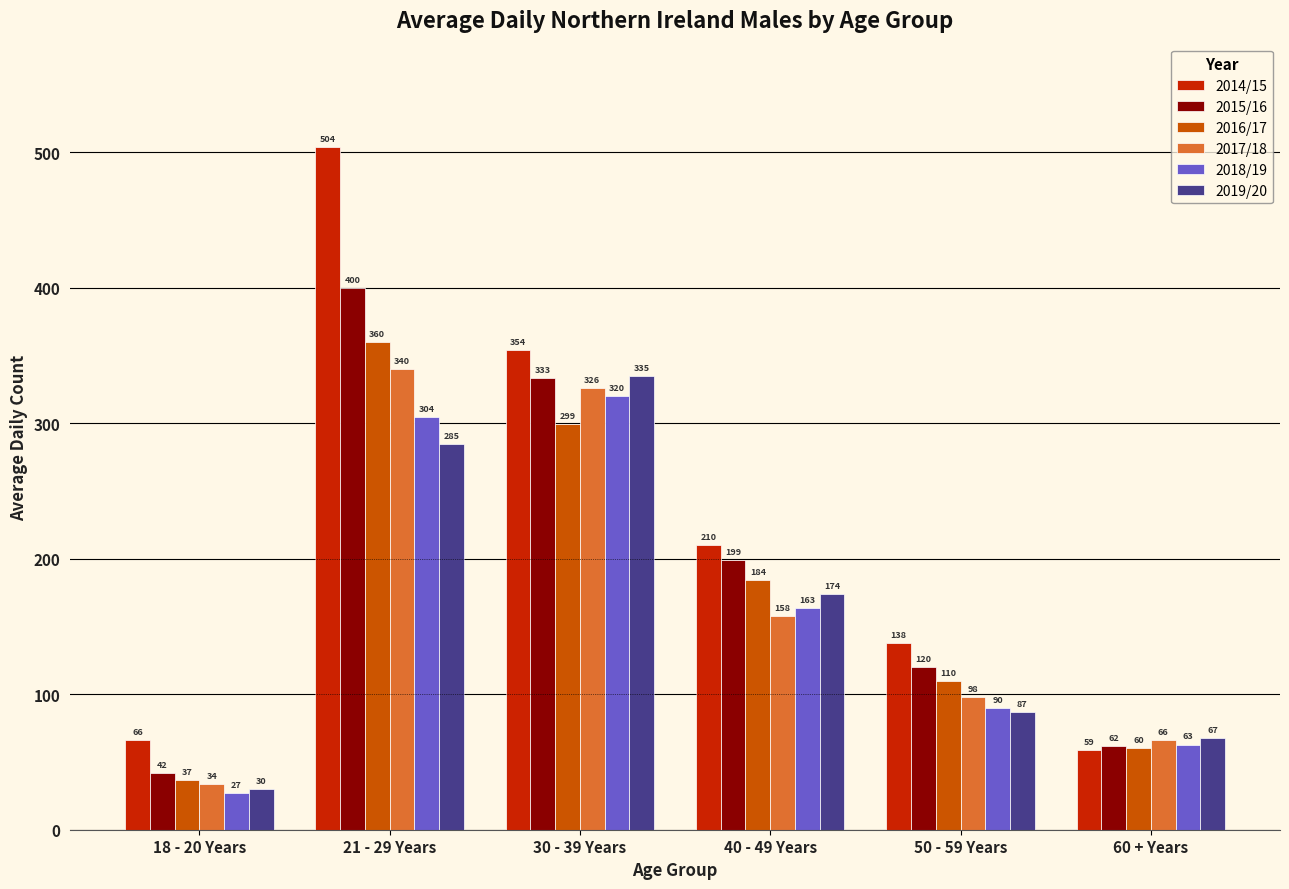

Rank the categories by 2018/19 value from highest to lowest.

30 - 39 Years, 21 - 29 Years, 40 - 49 Years, 50 - 59 Years, 60 + Years, 18 - 20 Years